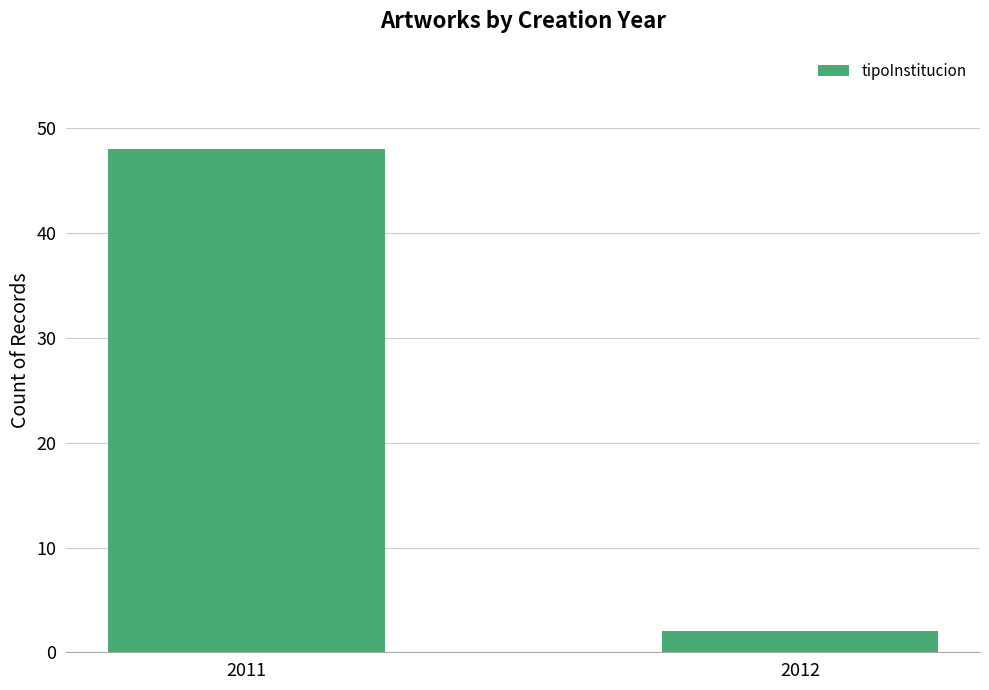

Reading left to right, what are all the values shown in this chart?

2011=48	2012=2